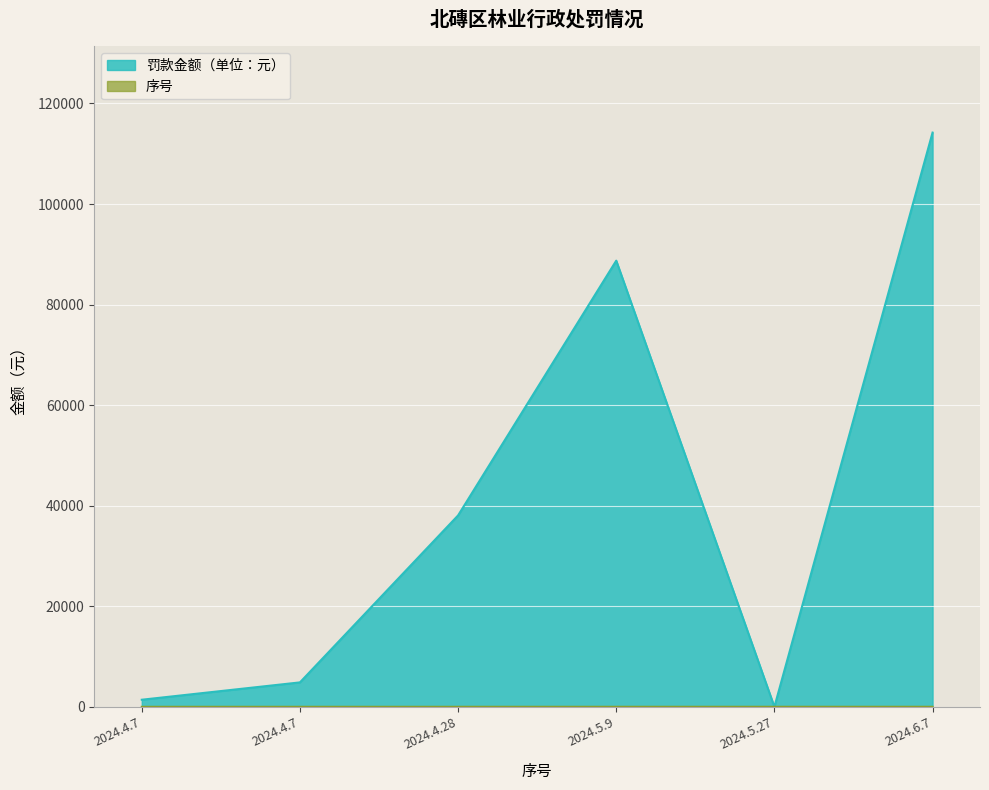

Where is the first local minimum for 罚款金额（单位：元）?

2024.5.27